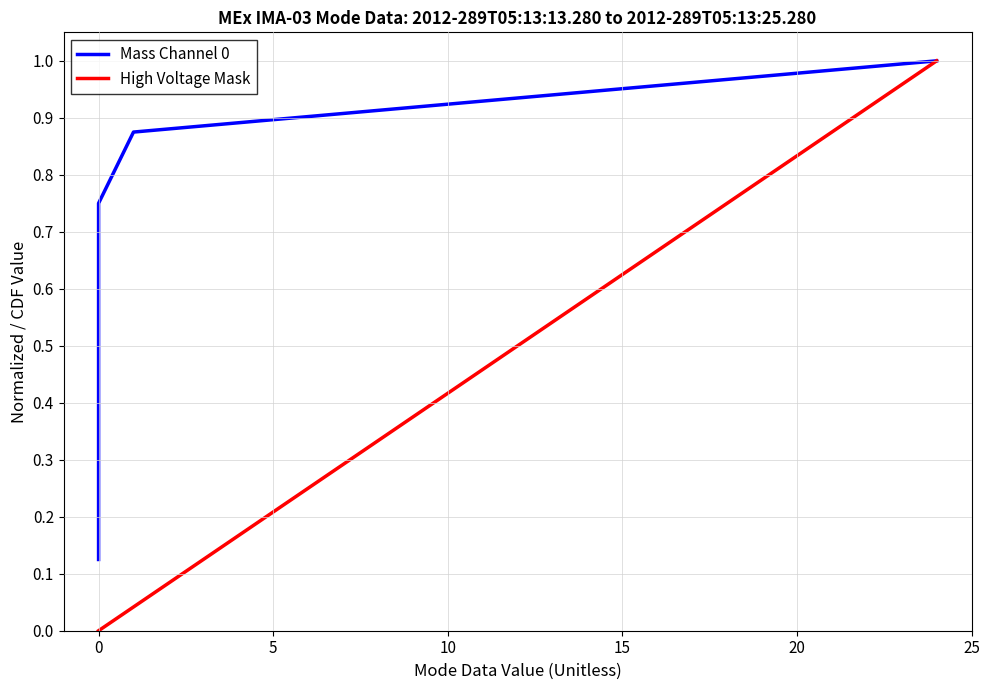

How many lines are shown in the chart?

2